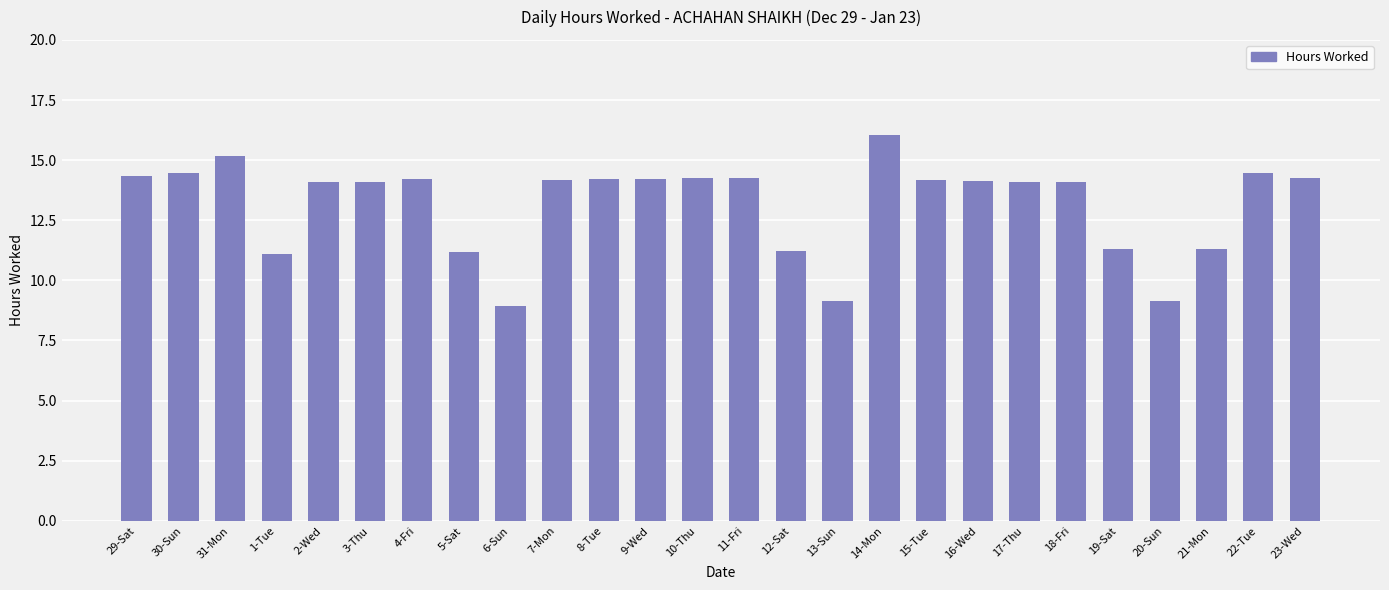

The chart shows a value of 14.4 at 29-Sat. True or false?

True